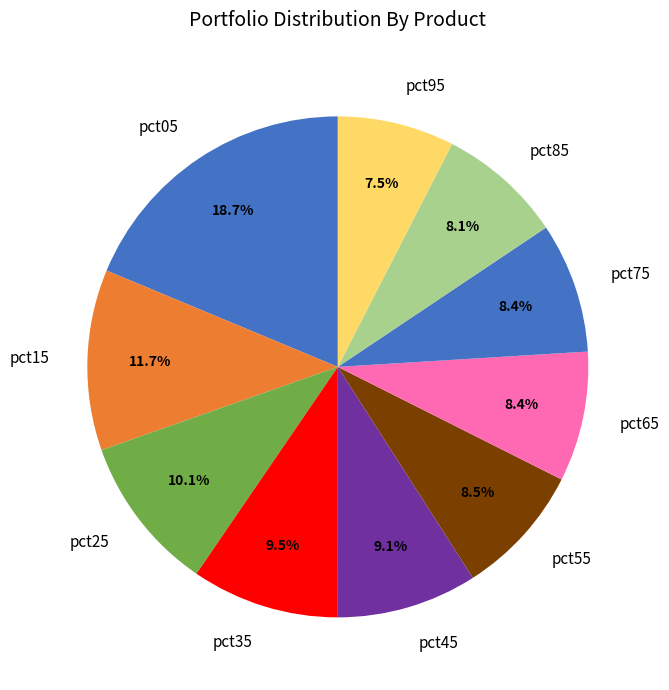

Between pct35 and pct95, which is larger?

pct35